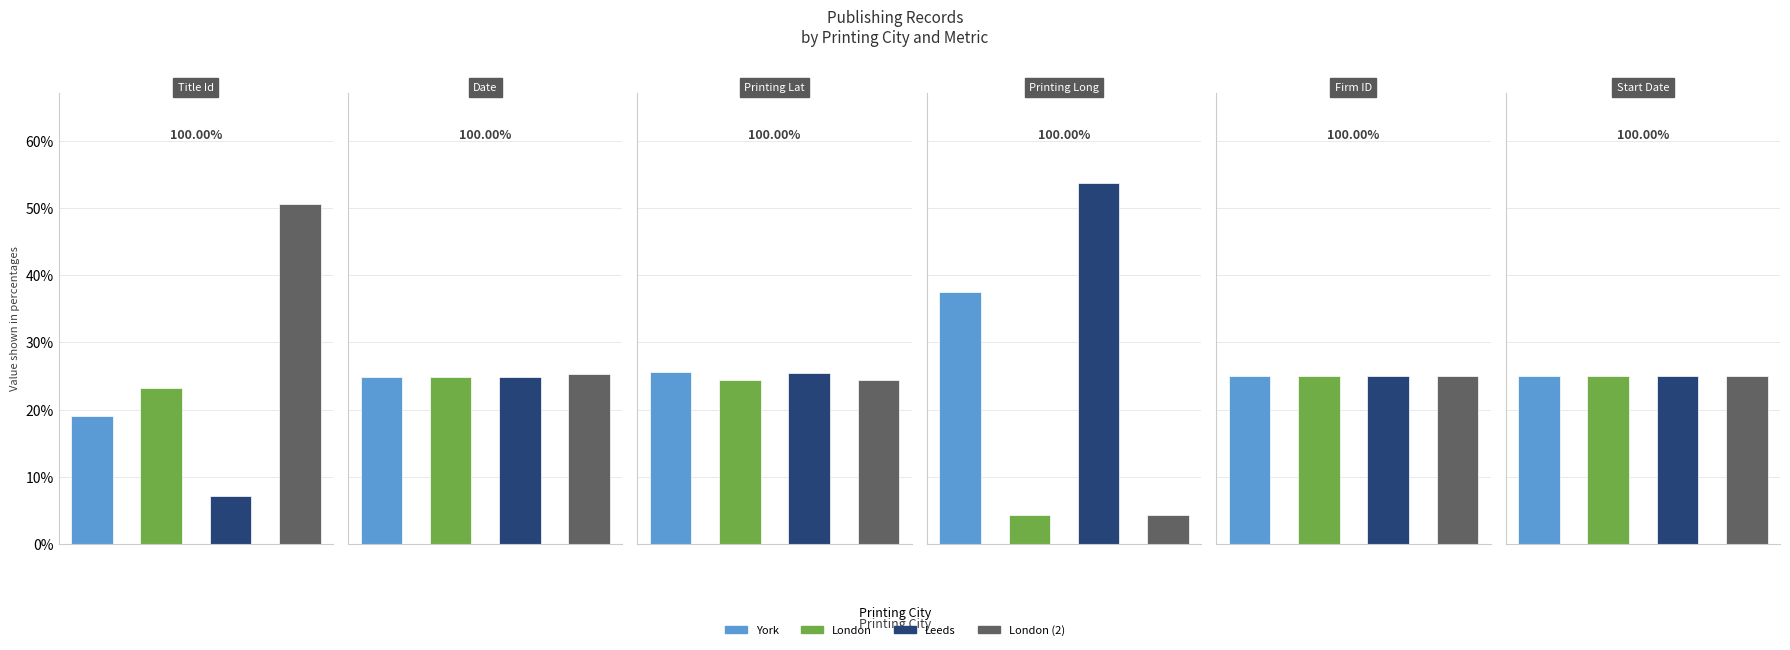

What is the difference between the maximum and minimum values in the Date series?

0.4